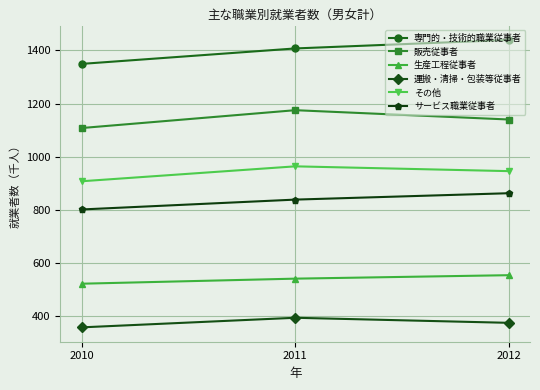

Where is その他 nearest to the value 936?

2012